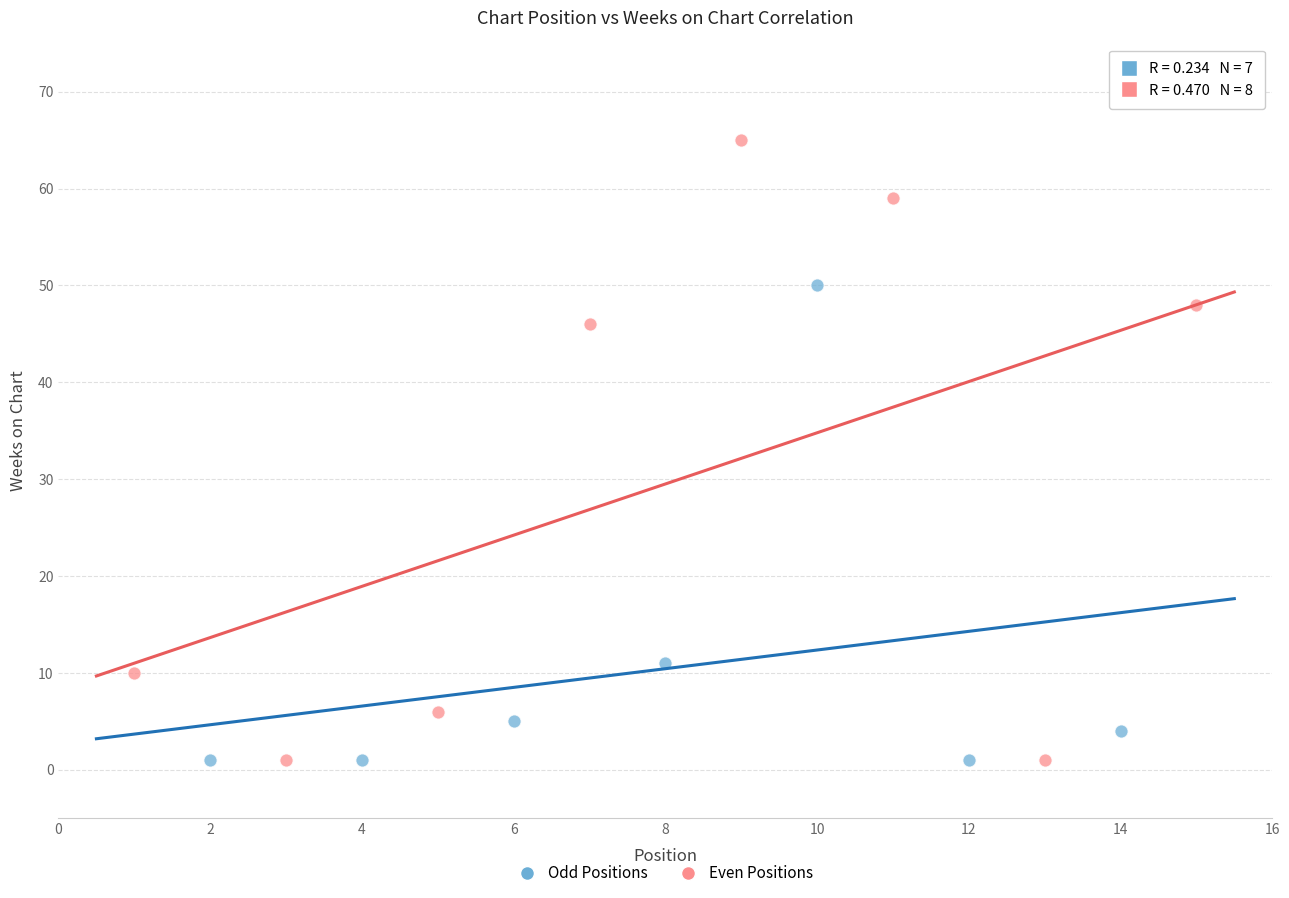

Which series has the largest Y range (max minus min)?

Even Positions